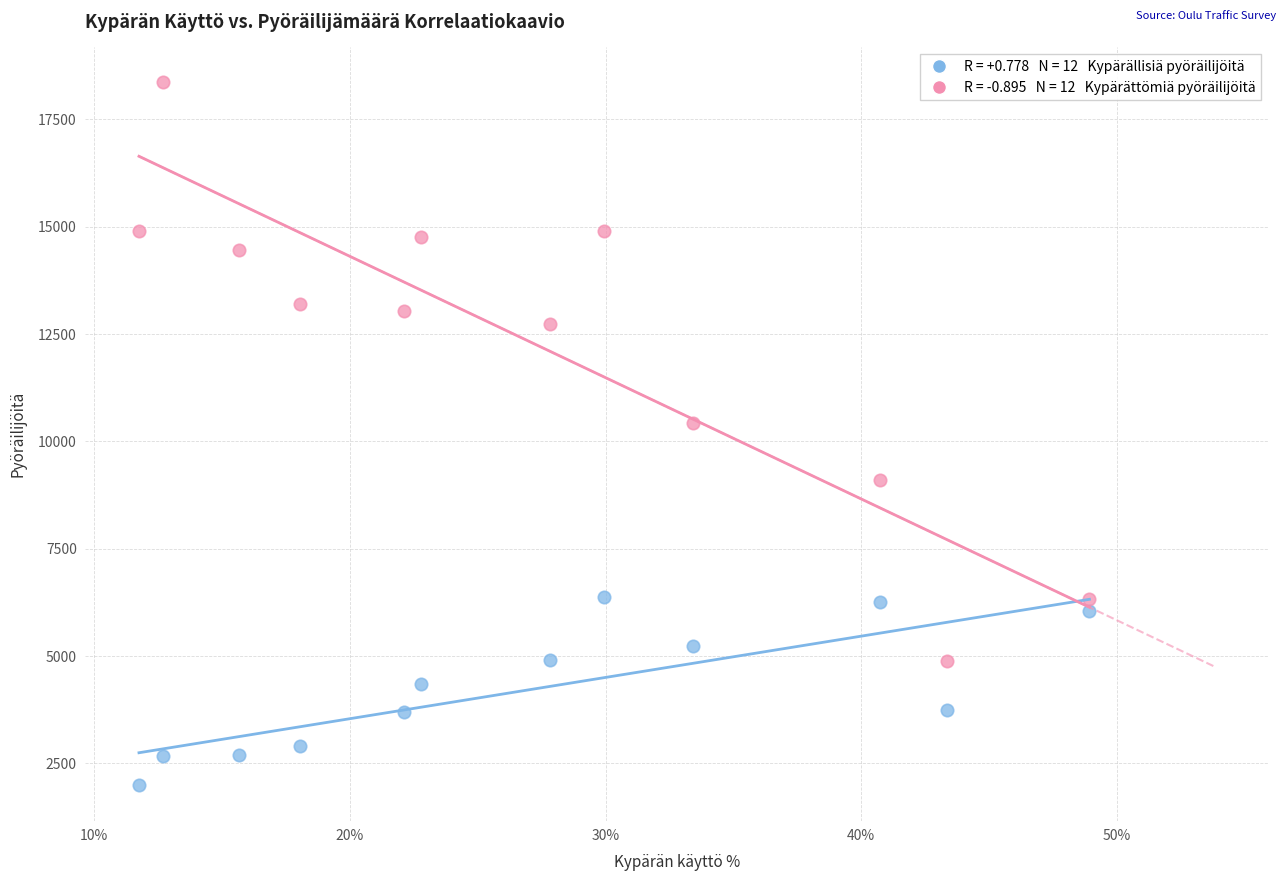

Across all series, what Y value is closest to 10172?

10413